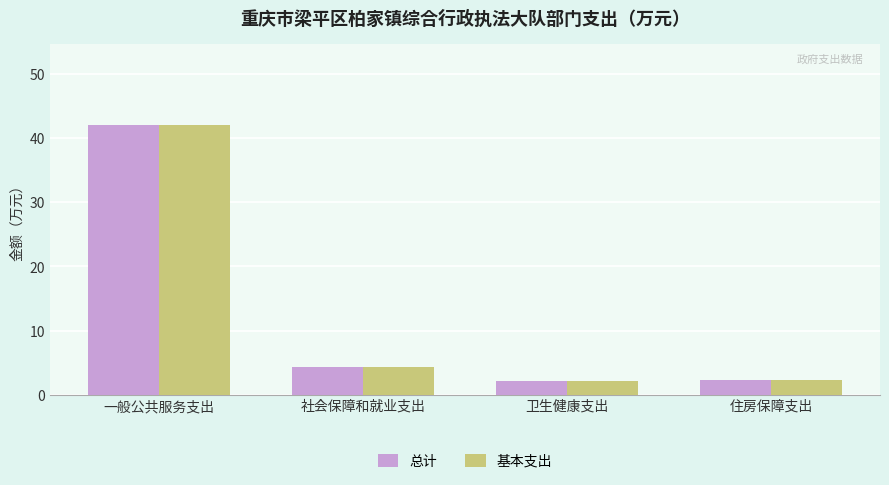

What is the sum of the 基本支出 values at 社会保障和就业支出 and 卫生健康支出?

6.4